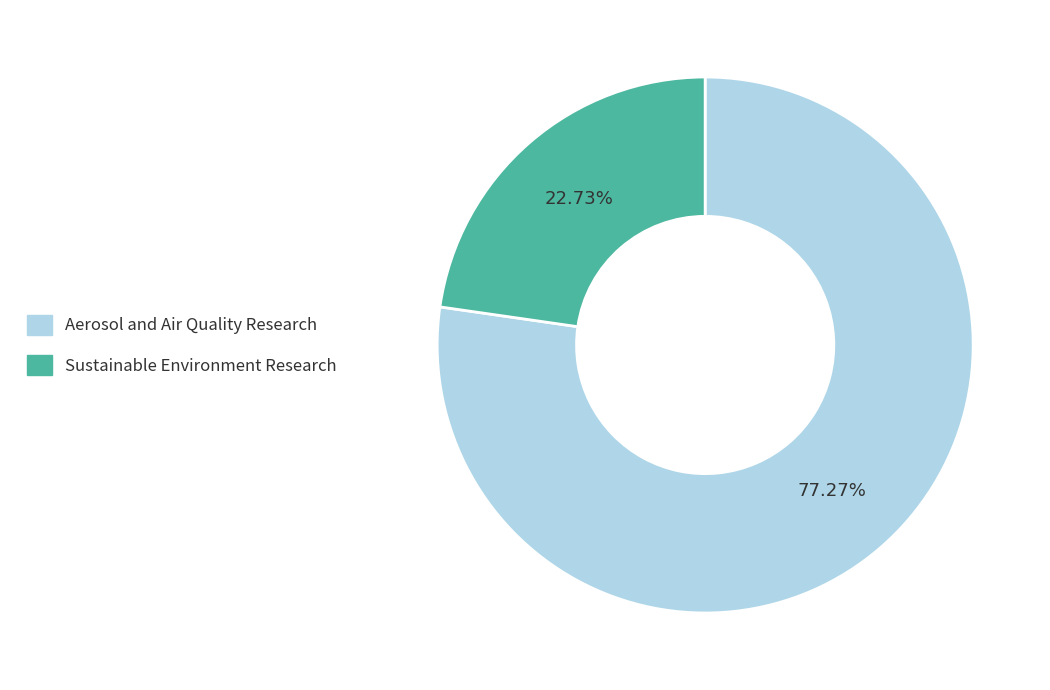

Is it true that Aerosol and Air Quality Research is 87% of the pie?

False